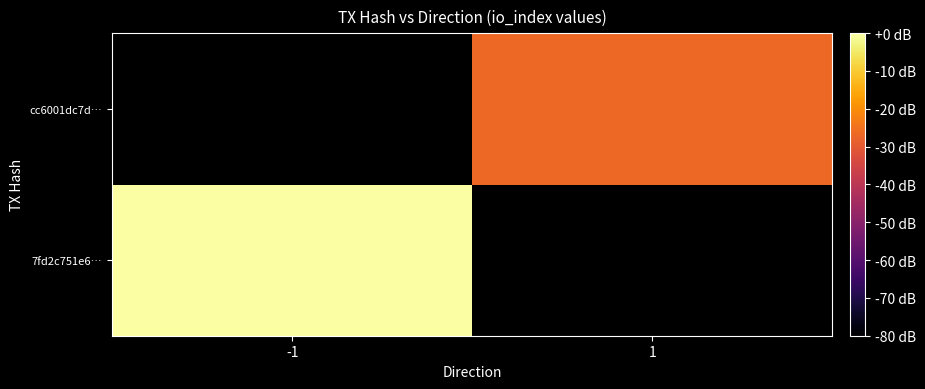

Rank the series by their maximum value, from lowest to highest.

7fd2c751e6…, cc6001dc7d…